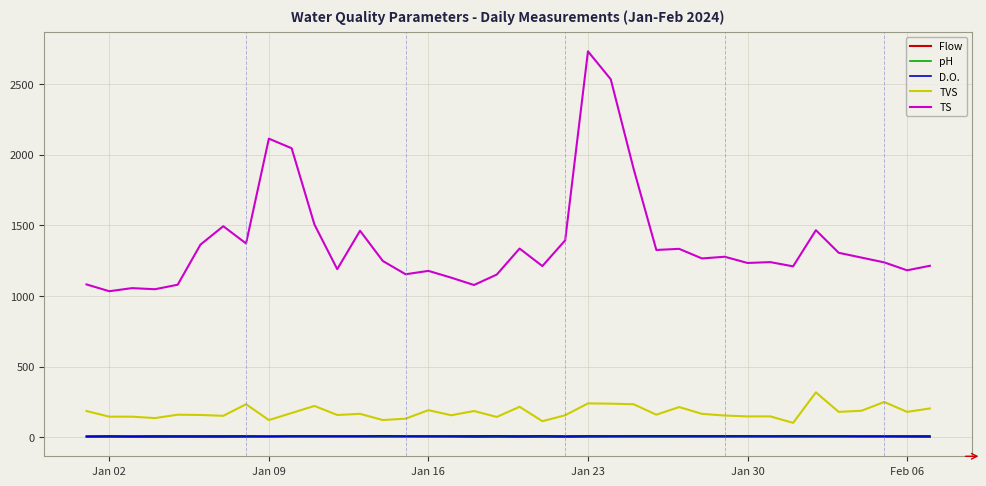

Which series has the largest range (max minus min)?

TS